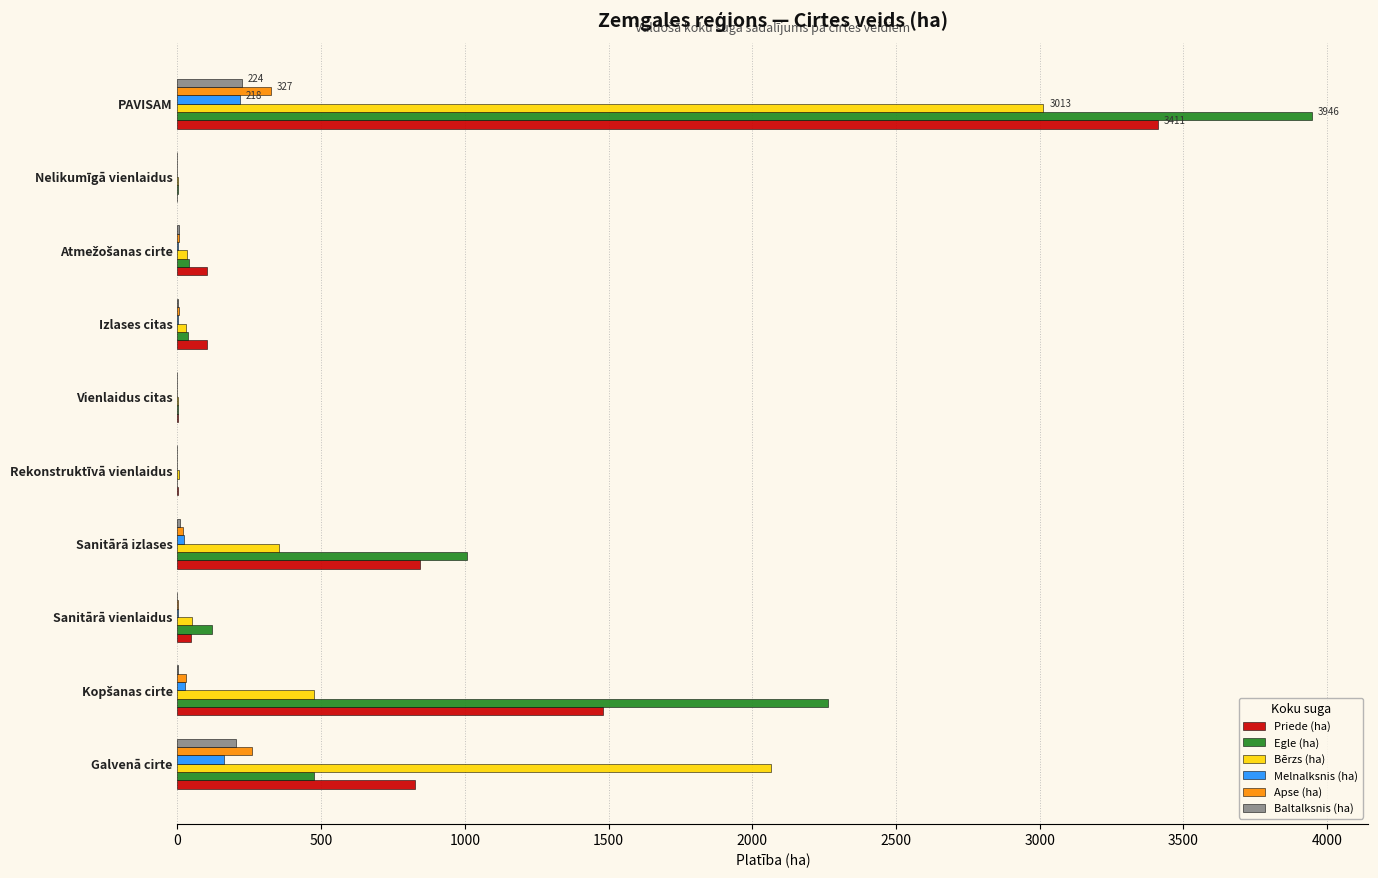

At which category is the sum across all series the highest?

PAVISAM